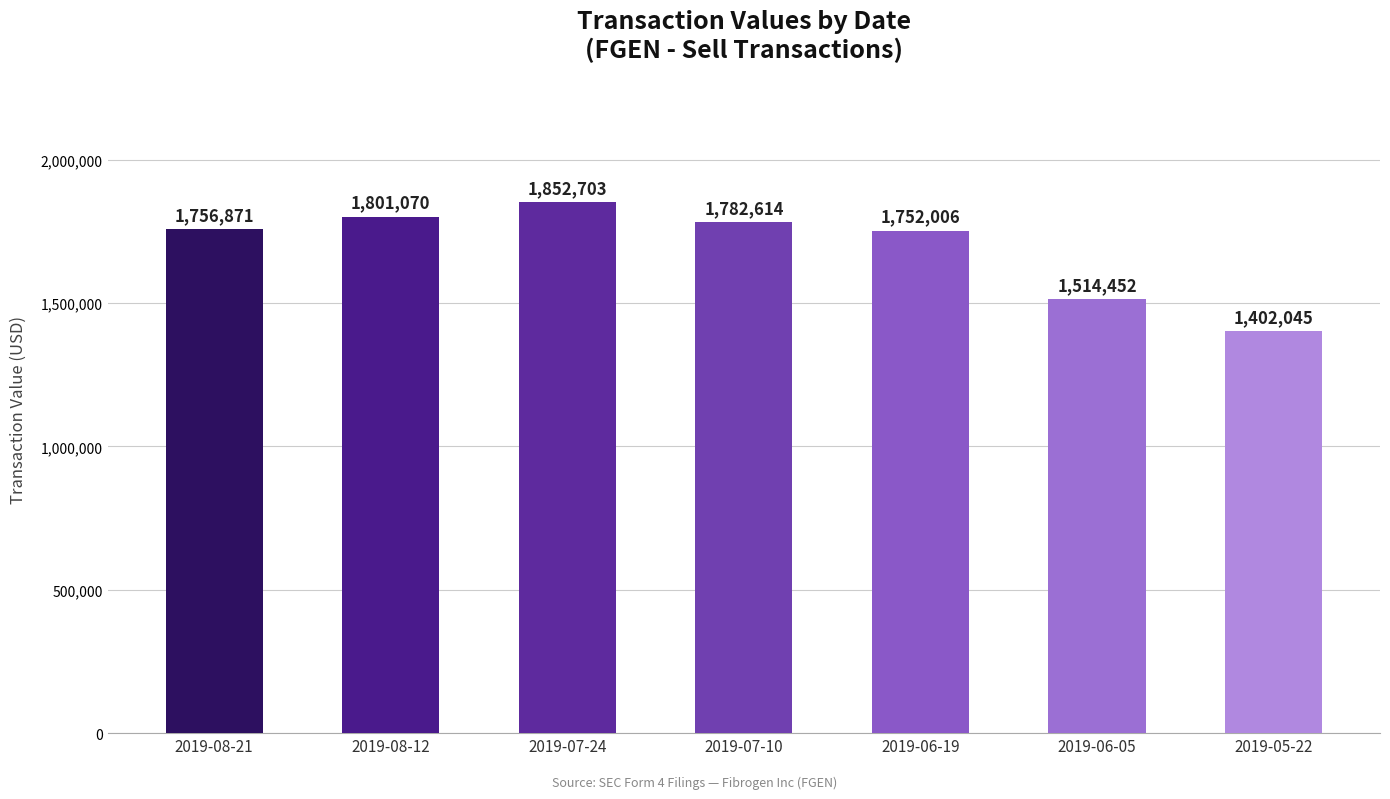

How many series are shown in this chart?

1